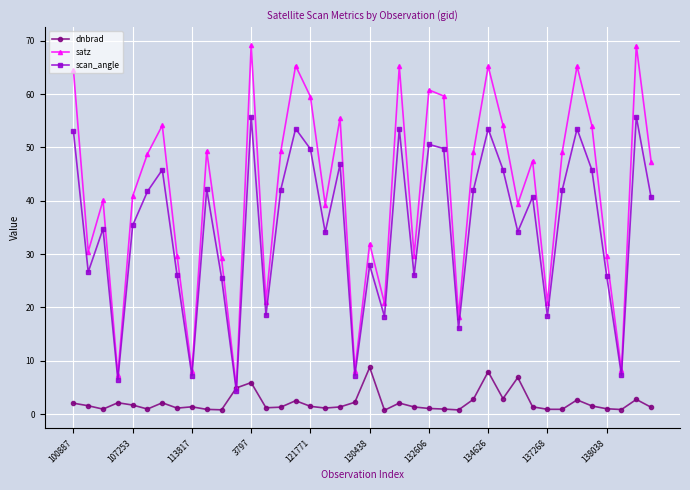

List the series in order of their overall mean, lowest first.

dnbrad, scan_angle, satz